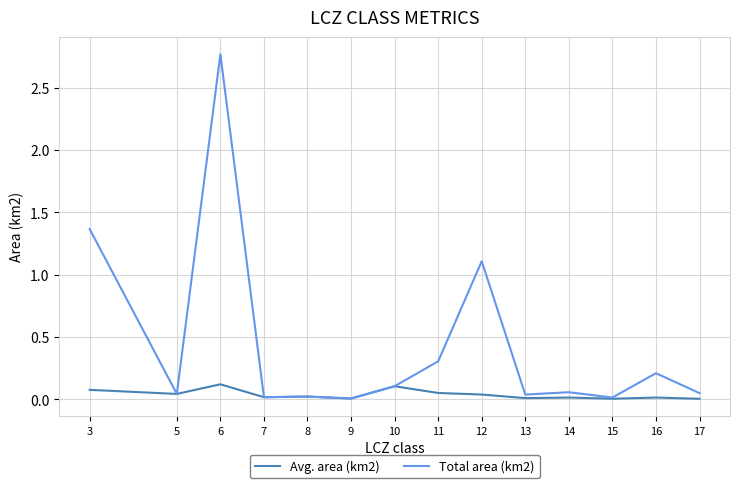

Rank the series at 3 from highest to lowest value.

Total area (km2), Avg. area (km2)